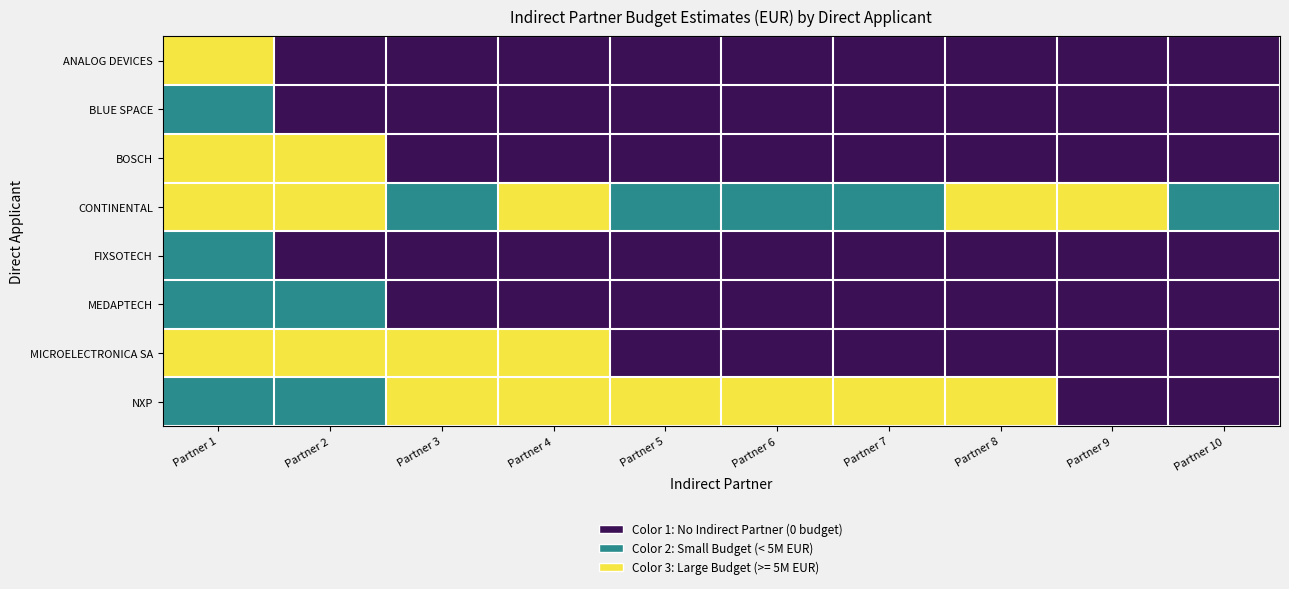

Which series has the largest total across all categories?

CONTINENTAL